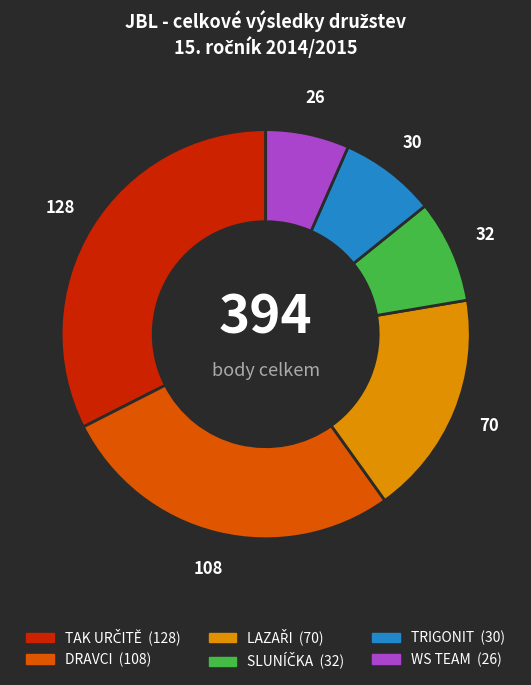

True or false: DRAVCI accounts for 17% of the total.

False